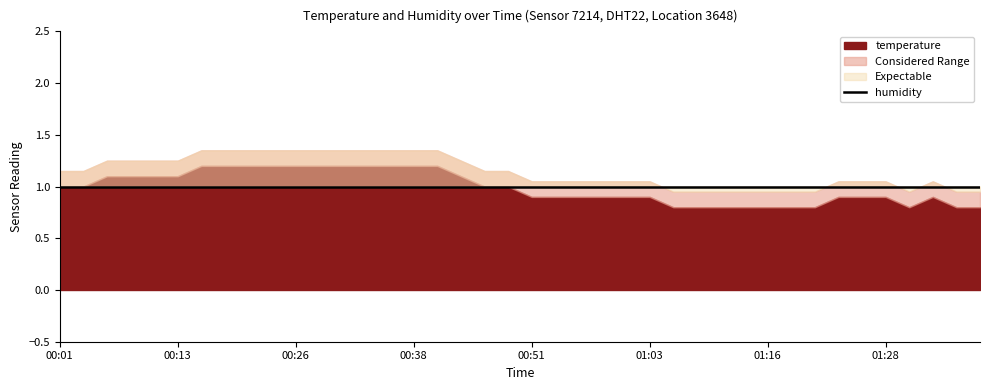

What is the smallest value displayed?

0.8